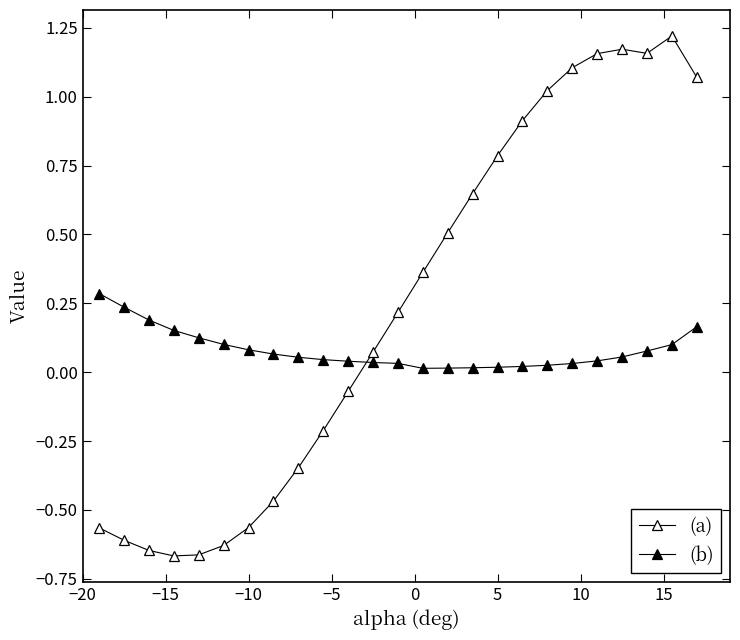

True or false: (a) and (b) intersect in this chart.

True